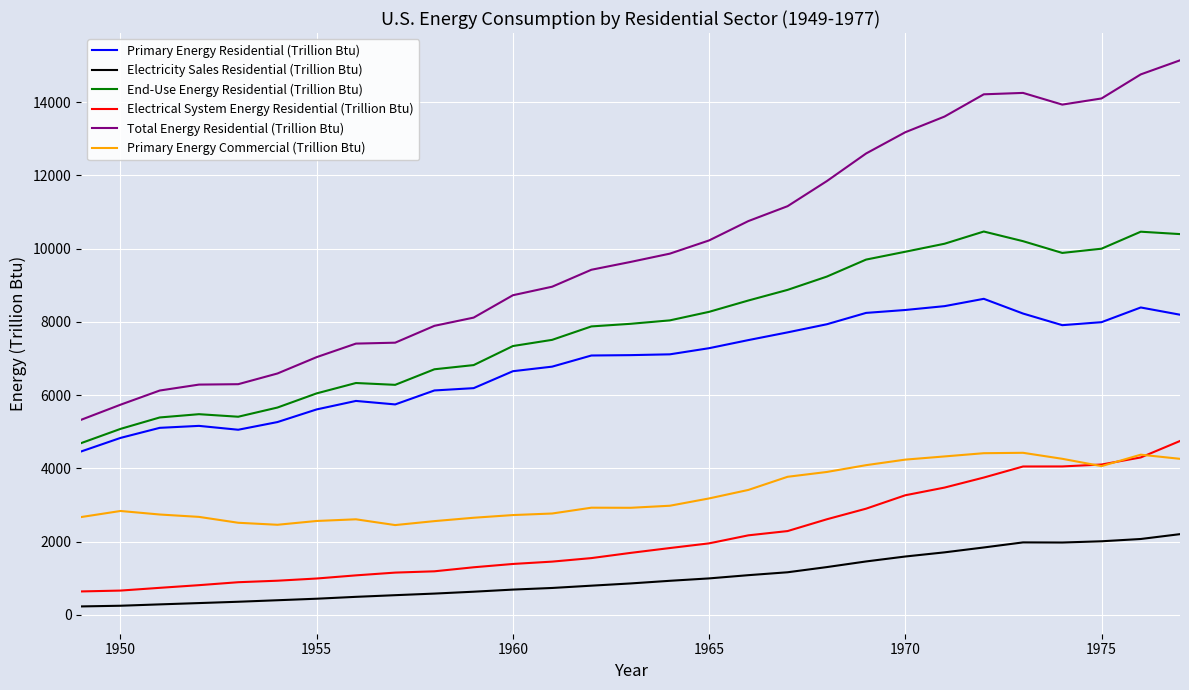

Which series has the largest range (max minus min)?

Total Energy Residential (Trillion Btu)